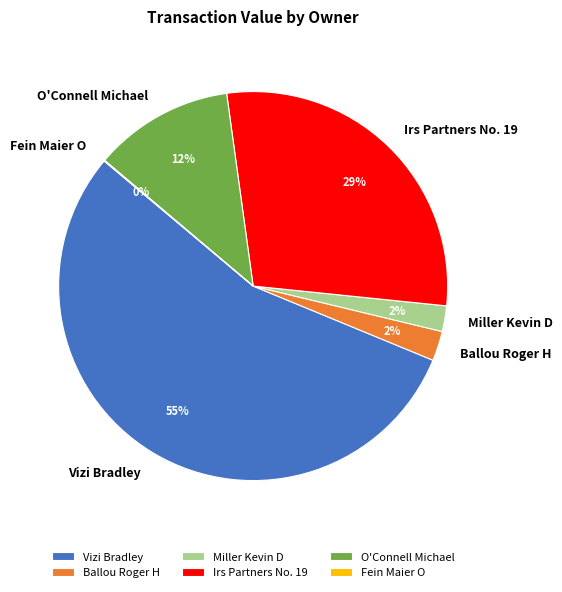

The Irs Partners No. 19 slice represents 43% of the pie. True or false?

False